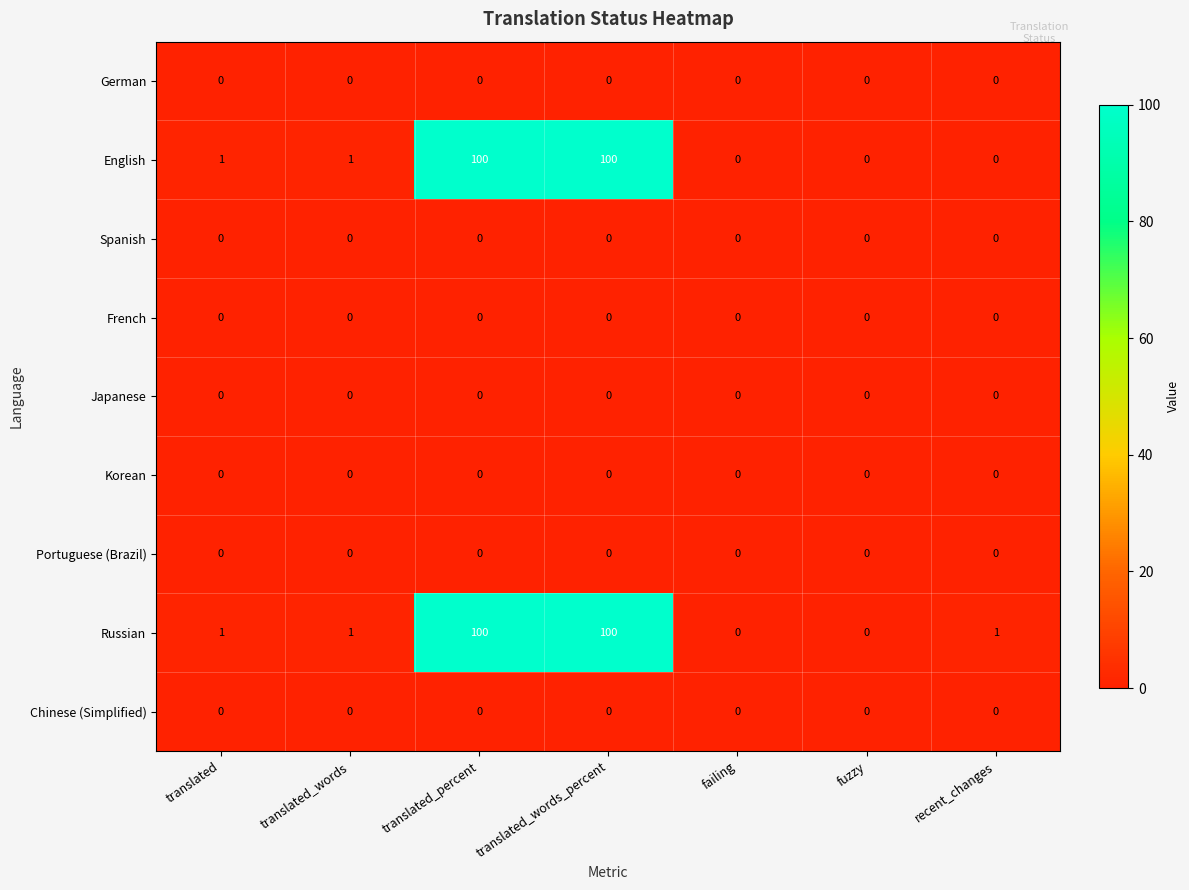

What is the spread (max minus min) of values at translated_percent?

100